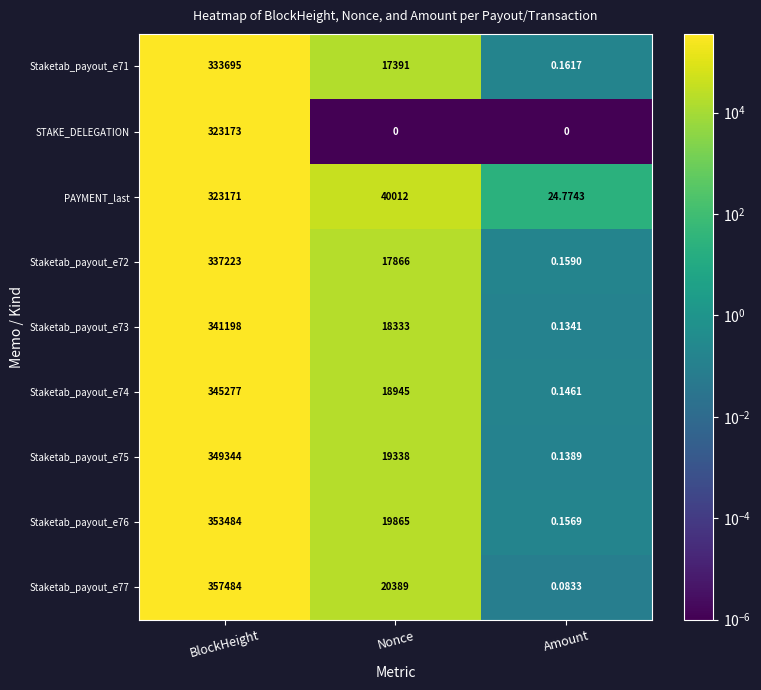

List the series in order of their peak value, lowest first.

PAYMENT_last, STAKE_DELEGATION, Staketab_payout_e71, Staketab_payout_e72, Staketab_payout_e73, Staketab_payout_e74, Staketab_payout_e75, Staketab_payout_e76, Staketab_payout_e77